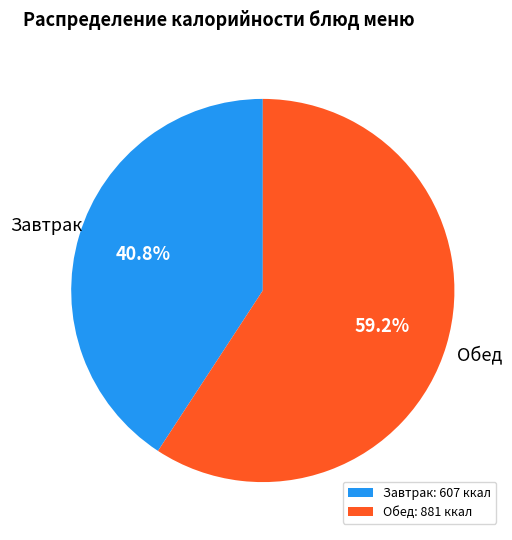

Approximately how many times larger is the value at Обед compared to Завтрак?

1.5